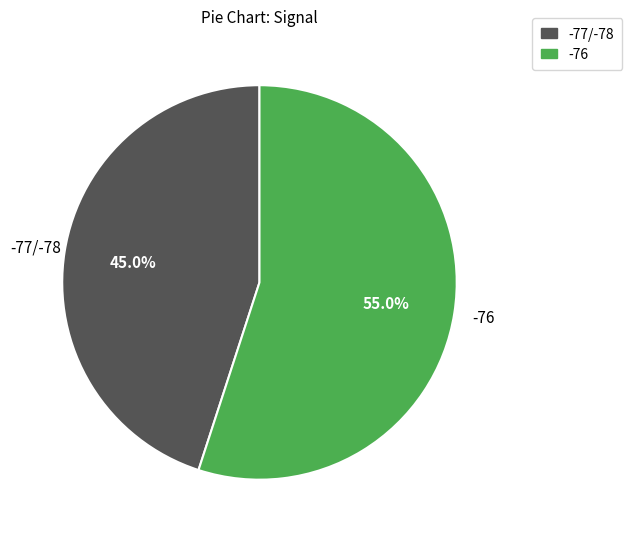

Is there a majority slice in this chart?

Yes